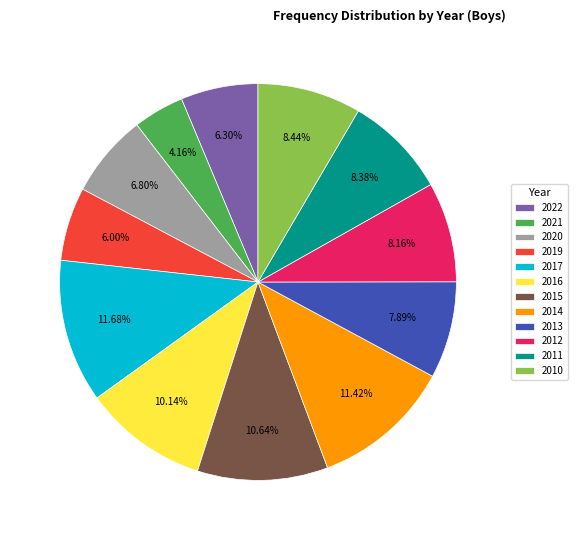

Is there a majority slice in this chart?

No